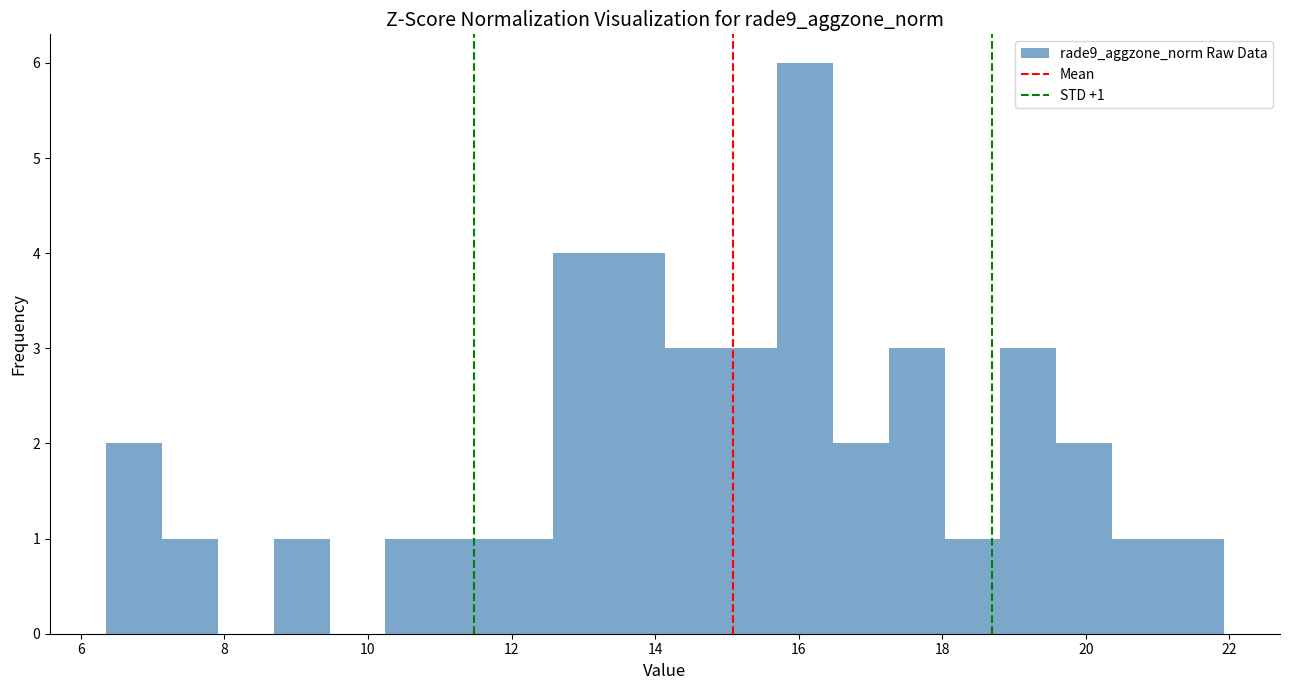

Around what value on the x-axis is the tallest bar? Give the approximate position of its centre, as read against the axis.

16.0